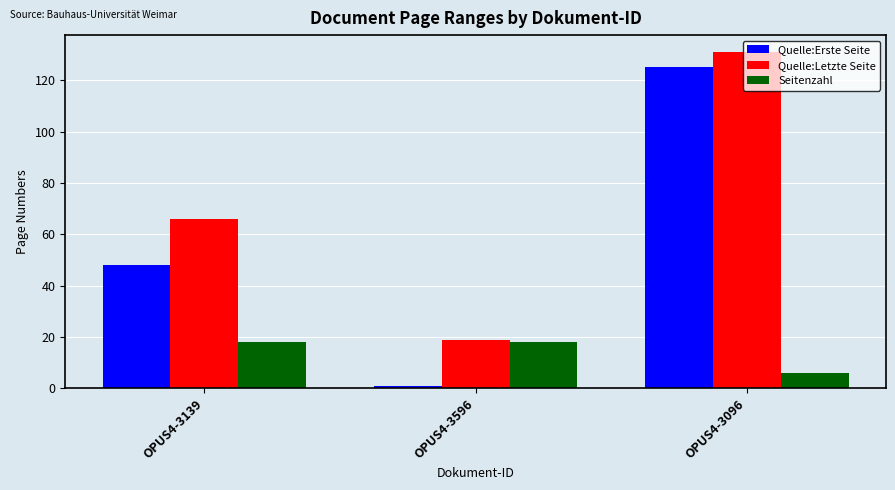

The value of Seitenzahl at OPUS4-3139 is 29. True or false?

False